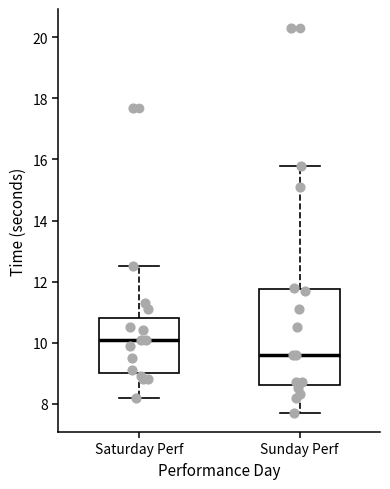

Where does the upper whisker of the box for Saturday Perf end on the y-axis? The values are not printed on the chart, so give them approximately, as read against the axis.

12.6